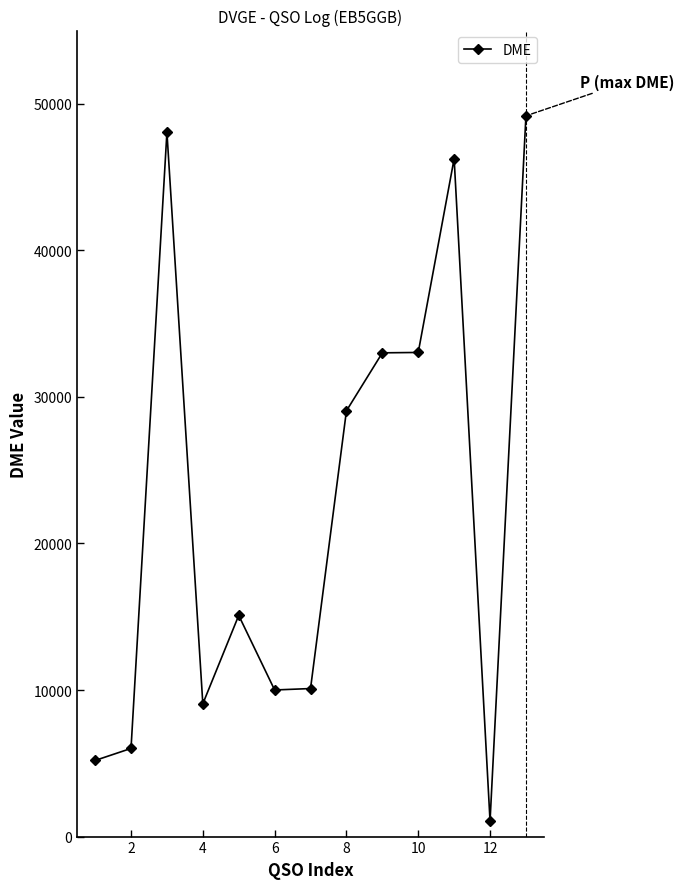

What is the difference between the maximum and second lowest values?

43986